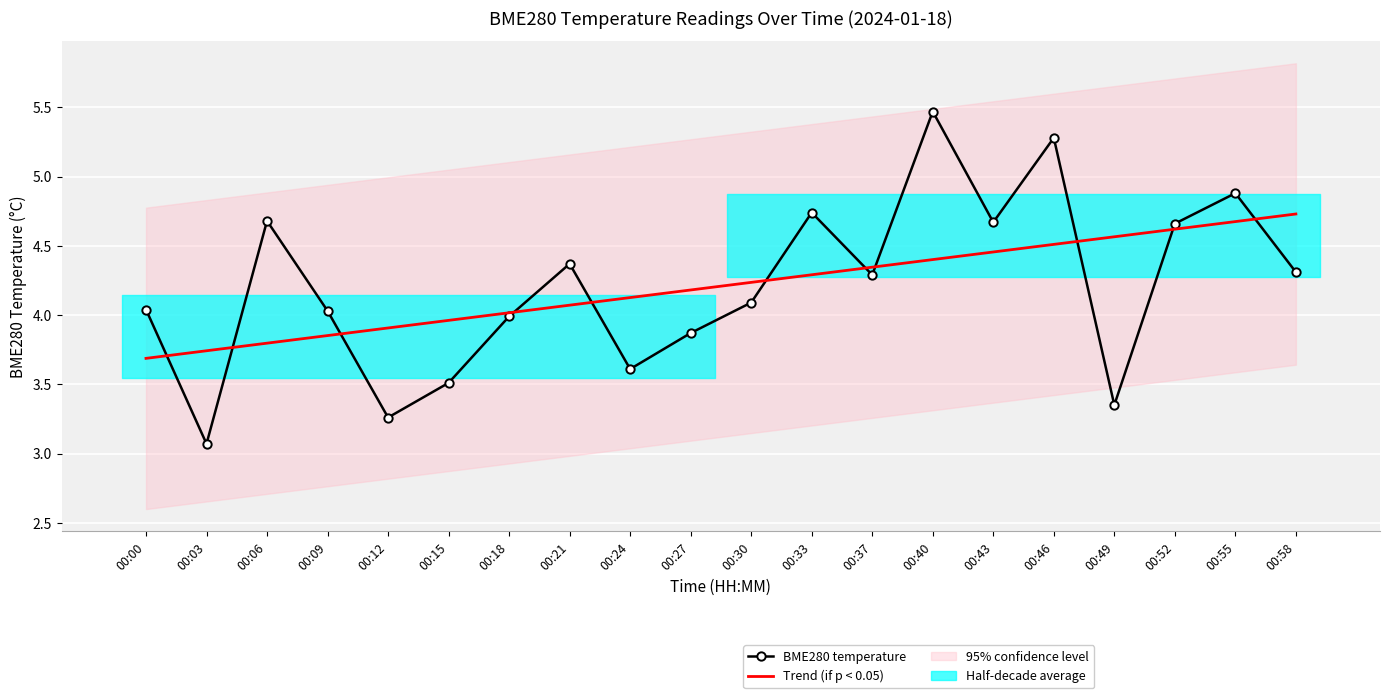

What is the sum of the Trend (if p < 0.05) values at 00:15 and 00:18?

8.0